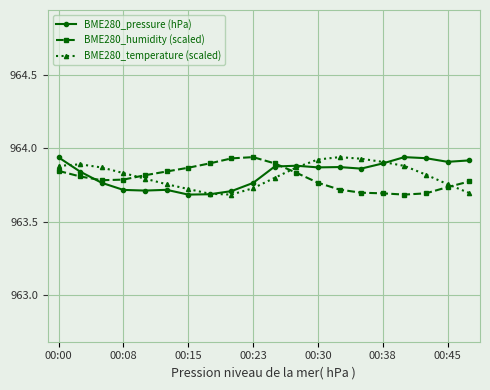

True or false: BME280_humidity (scaled) has more than 0 interior local peaks.

True